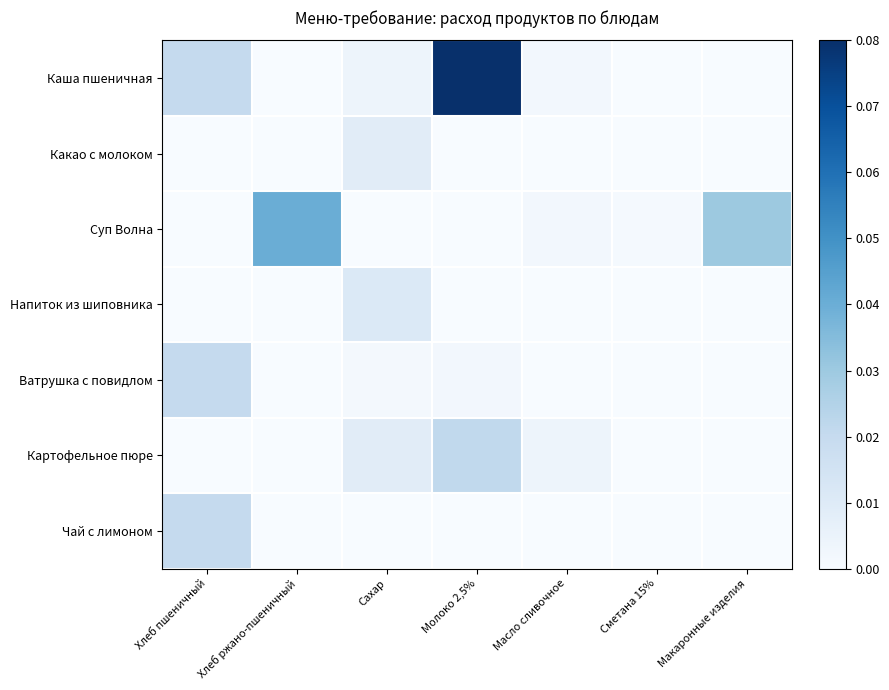

Which series has the widest spread of values?

Каша пшеничная